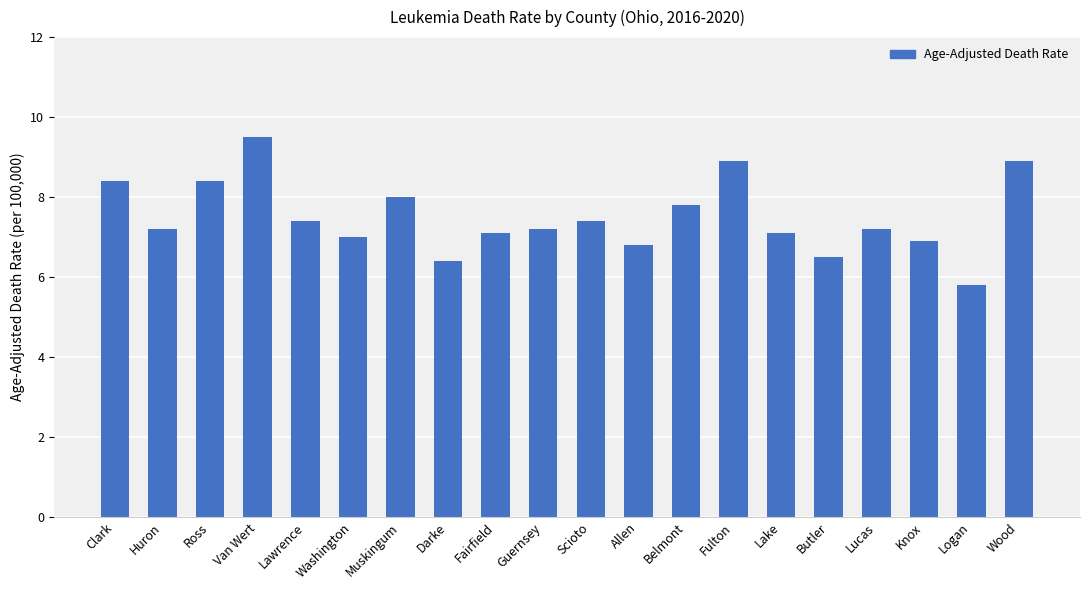

What is the difference between the values at Lucas and Fulton?

1.7